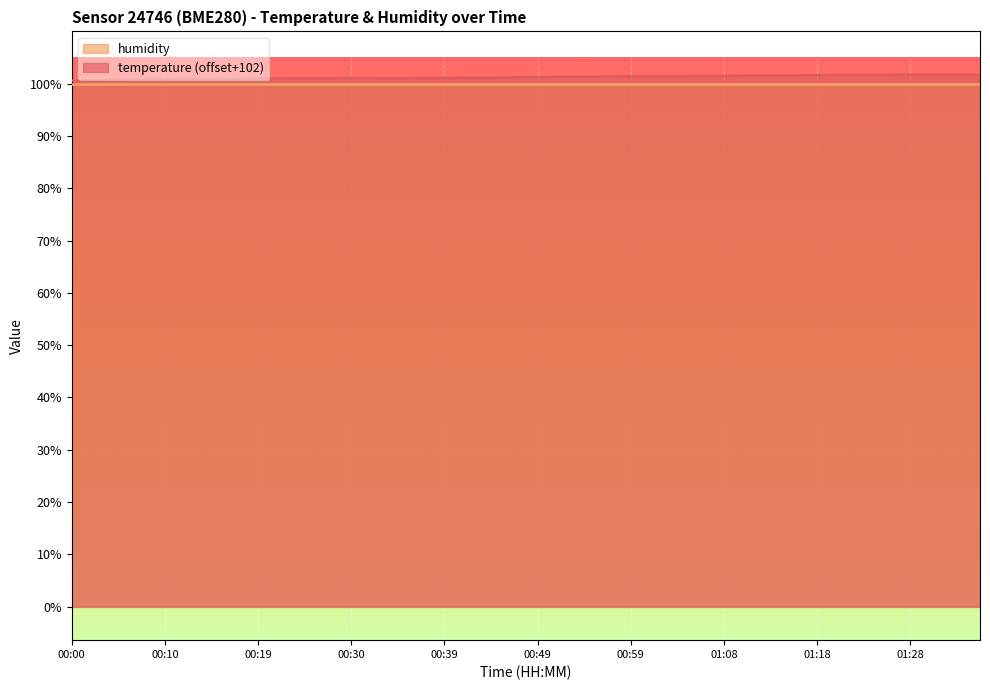

Where is the data nearest to the value 101?

00:22